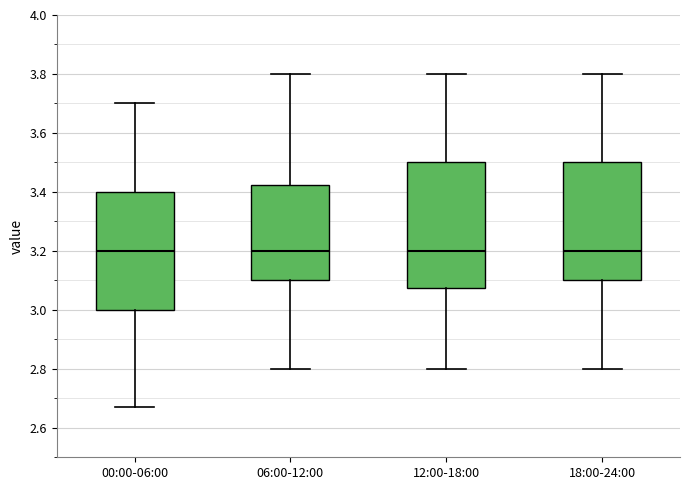

Comparing the boxes themselves (not the whiskers), which one is the tallest?

12:00-18:00